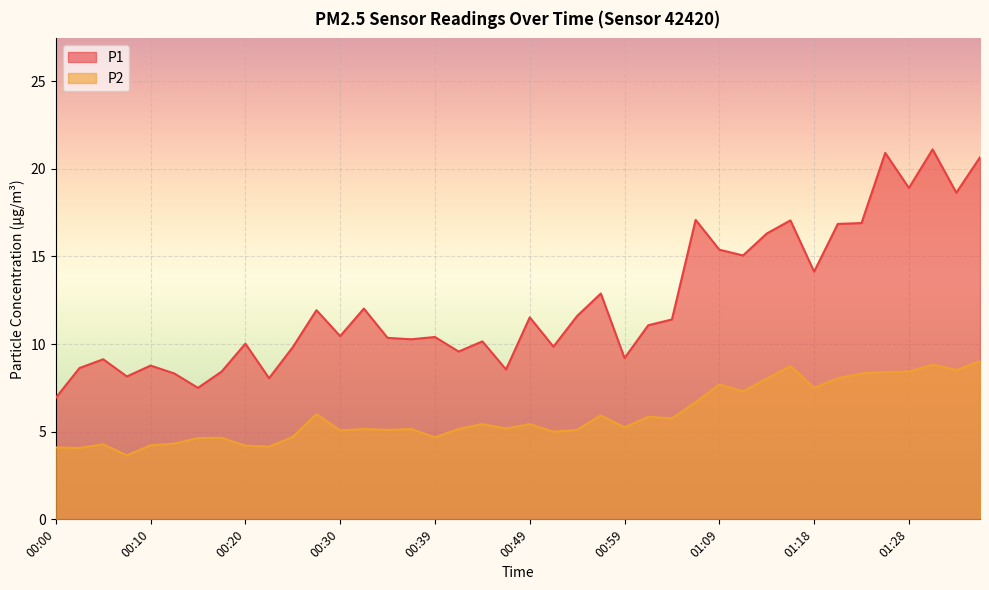

What is the smallest value displayed?

3.6